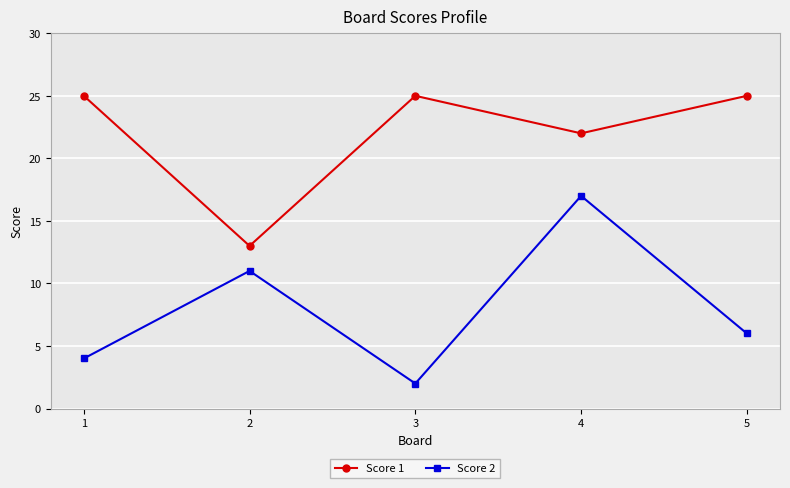

Reading right to left, what are all the values shown in this chart?

Score 1: 25	22	25	13	25
Score 2: 6	17	2	11	4